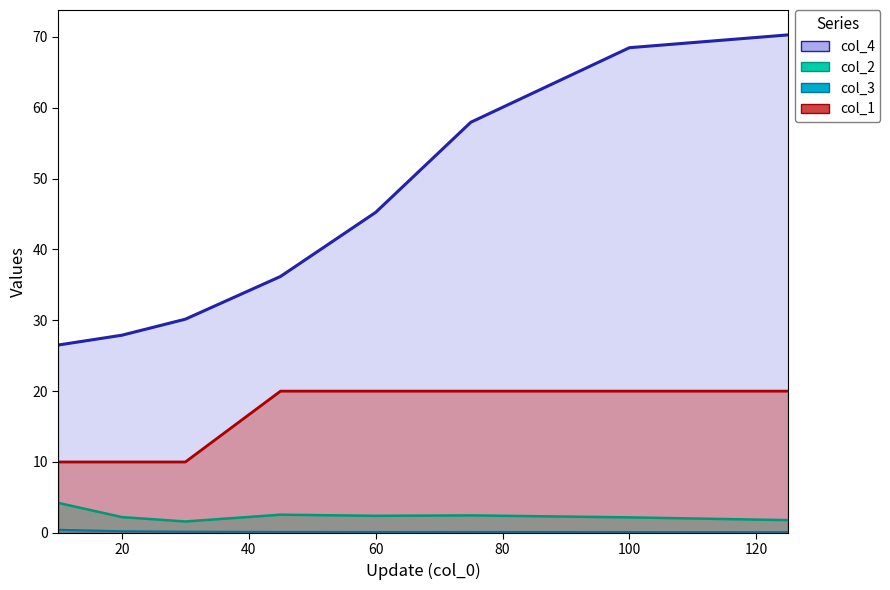

Reading left to right, what are all the values shown in this chart?

col_4_line: 26.5	27.9	30.2	36.2	45.2	58.0	68.5	70.3
col_2_line: 4.2	2.2	1.6	2.6	2.4	2.5	2.2	1.8
col_3_line: 0.4	0.2	0.2	0.1	0.1	0.1	0.1	0.1
col_1_line: 10.0	10.0	10.0	20.0	20.0	20.0	20.0	20.0